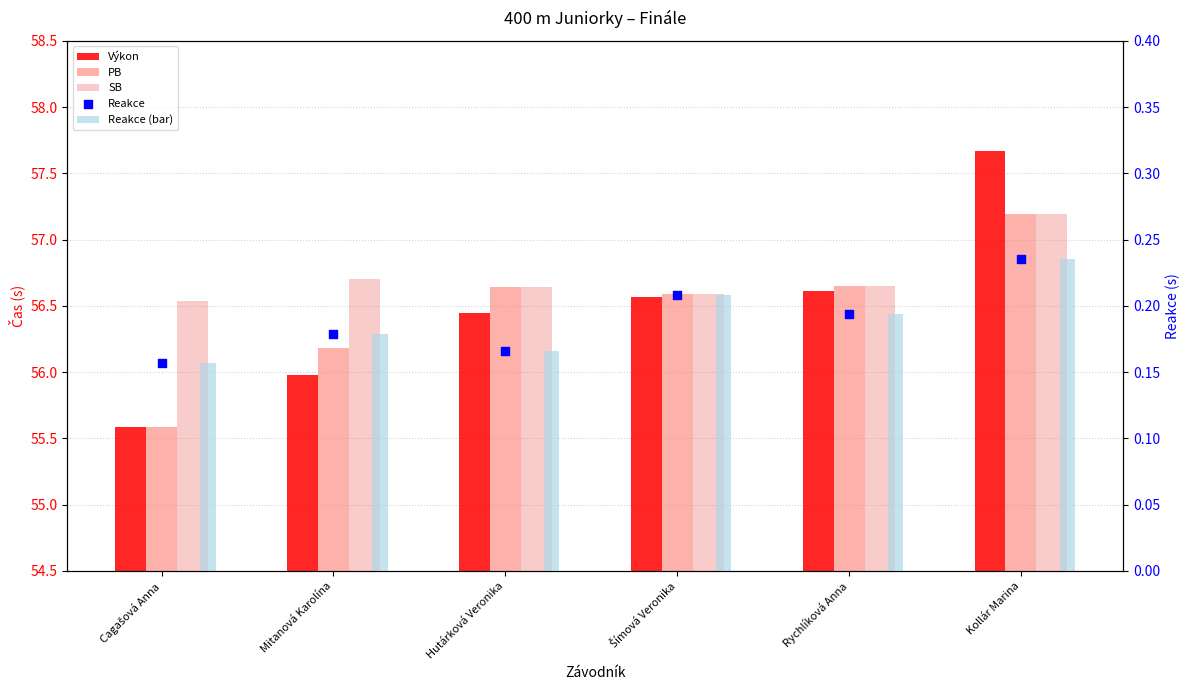

Is the value of Reakce at Kollár Marina greater than the value of PB at Cagašová Anna?

No